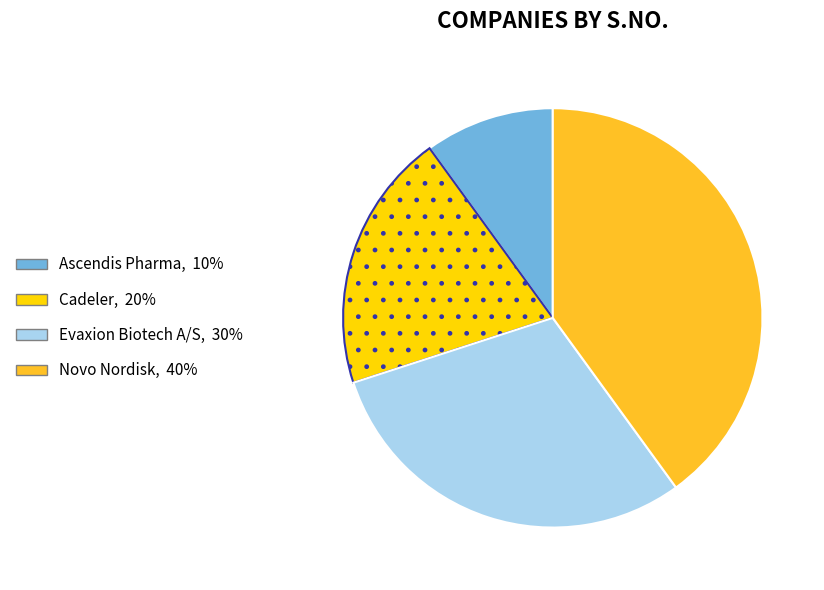

How many segments does this pie chart have?

4